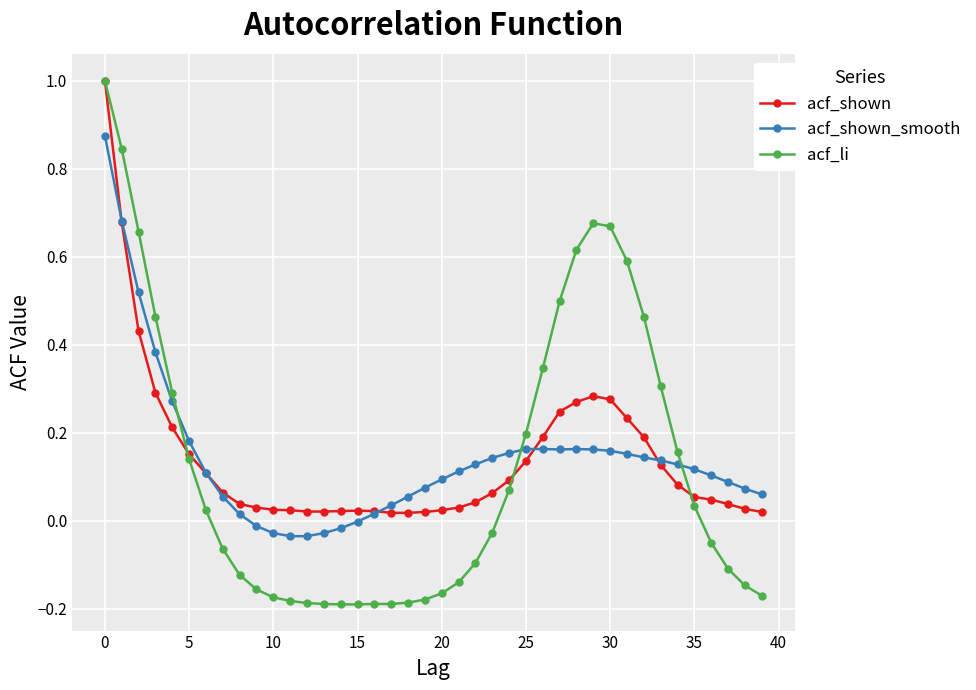

What is the maximum value shown in the chart?

1.0